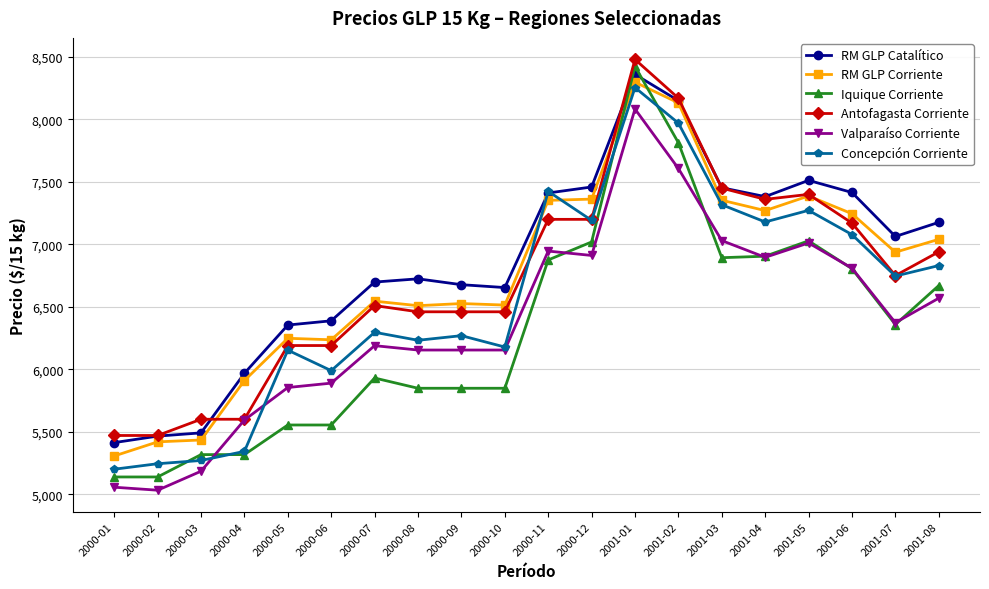

True or false: Iquique Corriente has a value of 2085 at 2001-03.

False